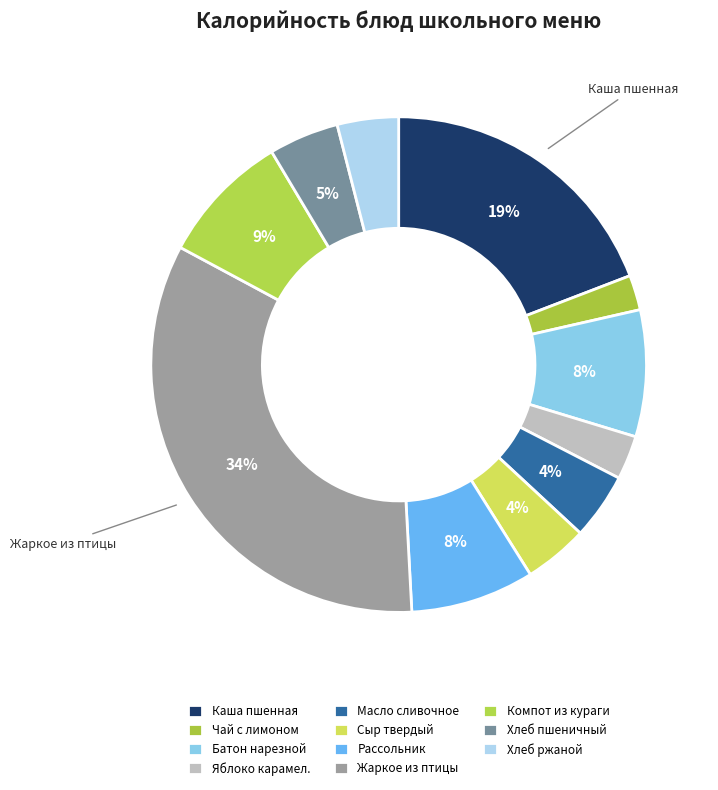

Is there a majority slice in this chart?

No